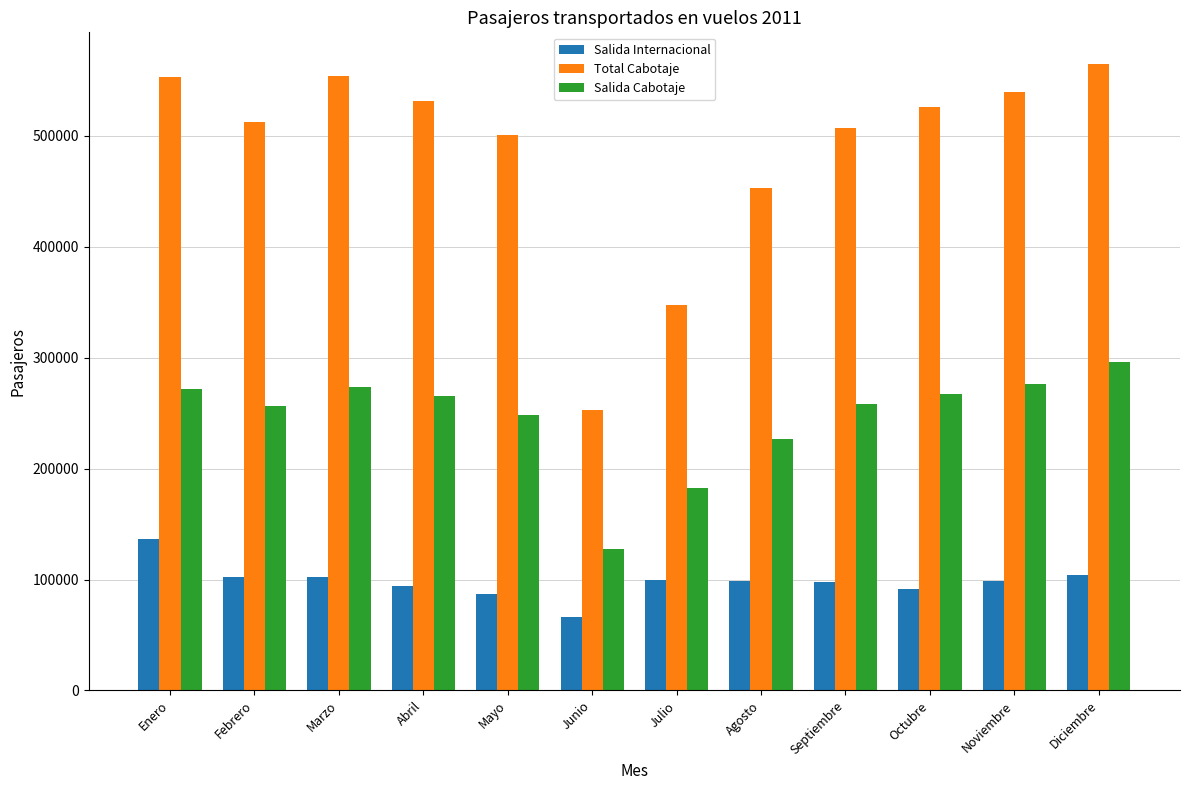

What is the difference between the maximum and second lowest values in the Total Cabotaje series?

217831